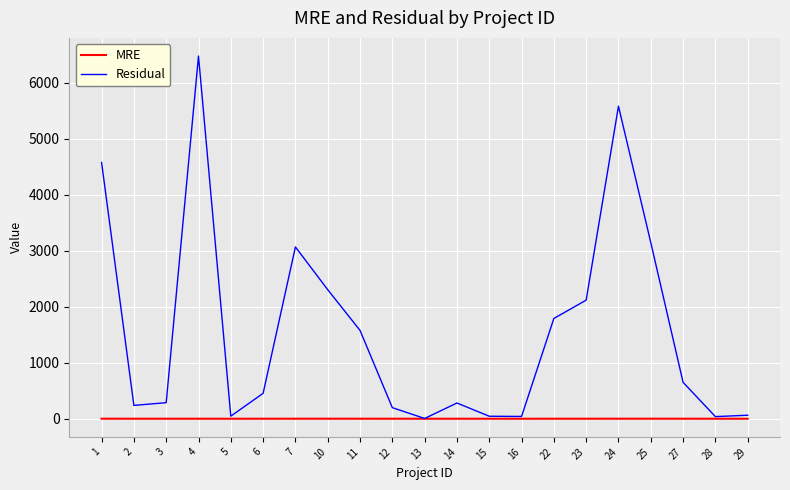

Which series has the widest spread of values?

Residual